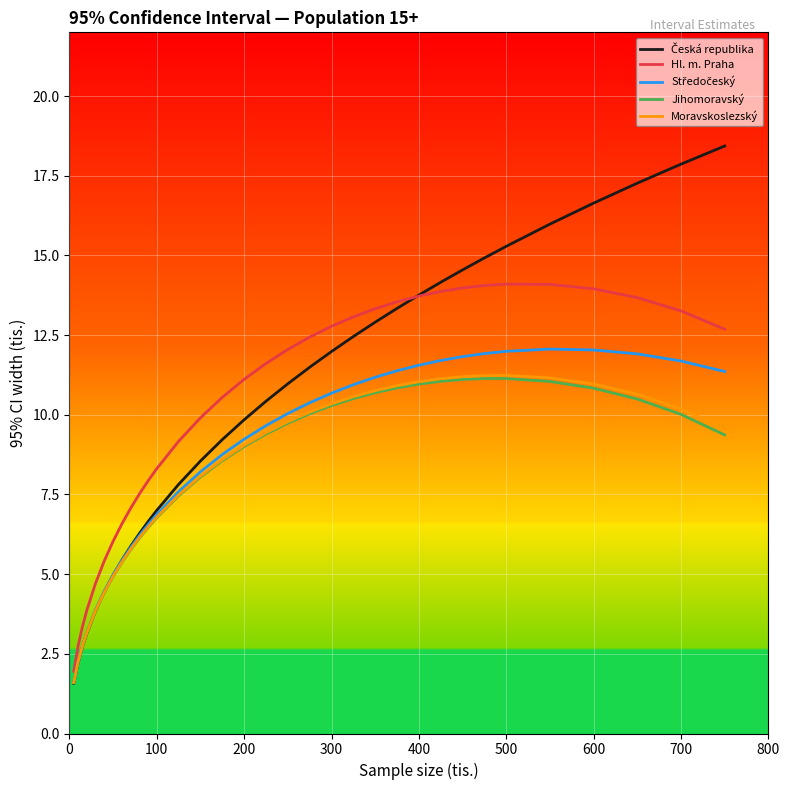

What is the maximum value shown in the chart?

18.4